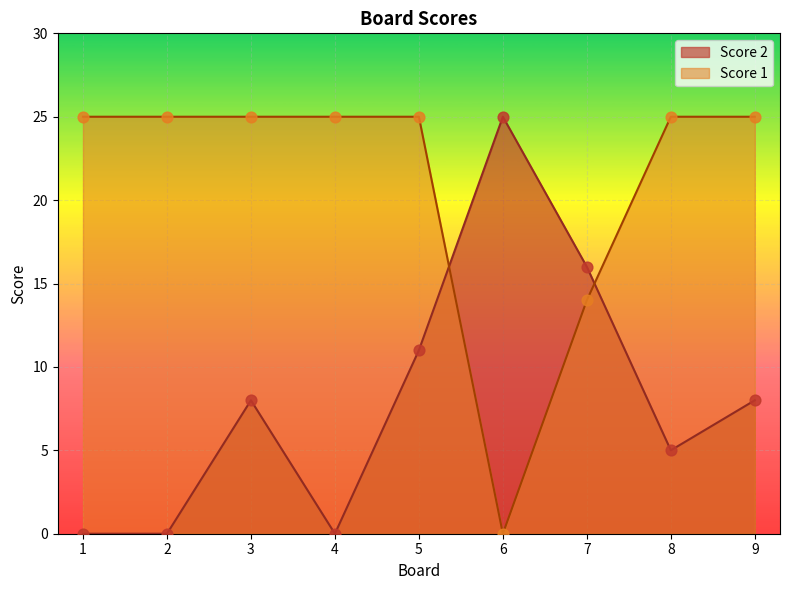

At how many categories does at least one series exceed 2?

9